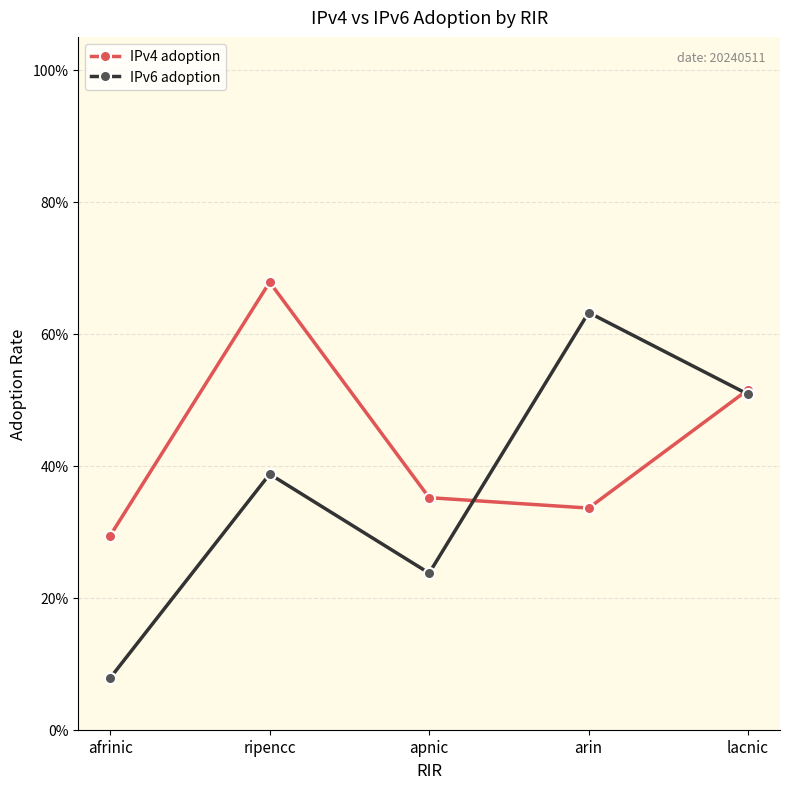

Rank the categories by IPv6 adoption value from highest to lowest.

arin, lacnic, ripencc, apnic, afrinic